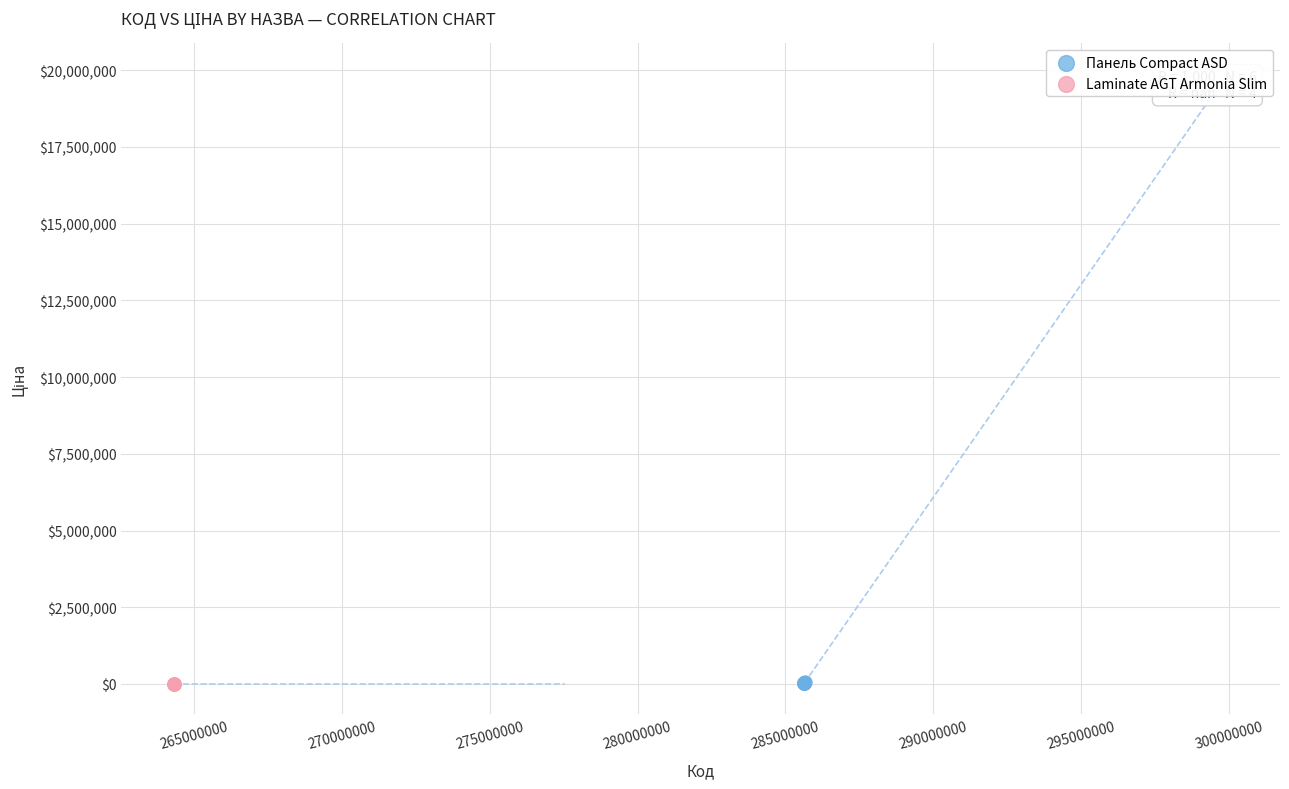

What are all the series names shown in the legend?

Панель Сompact ASD, Laminate AGT Armonia Slim